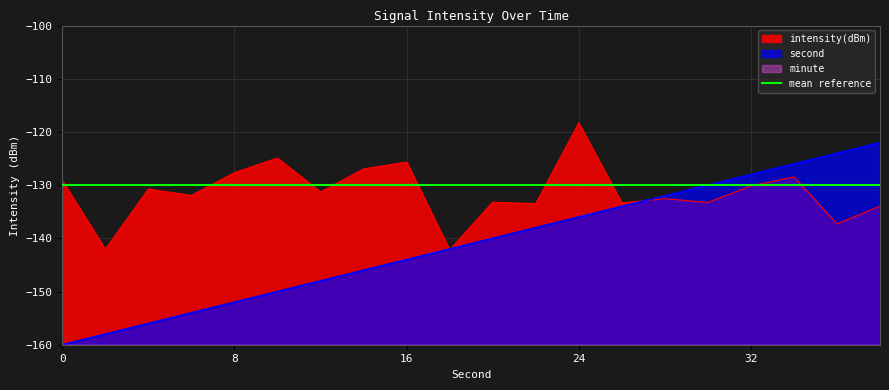

At which category is the sum across all series the highest?

24